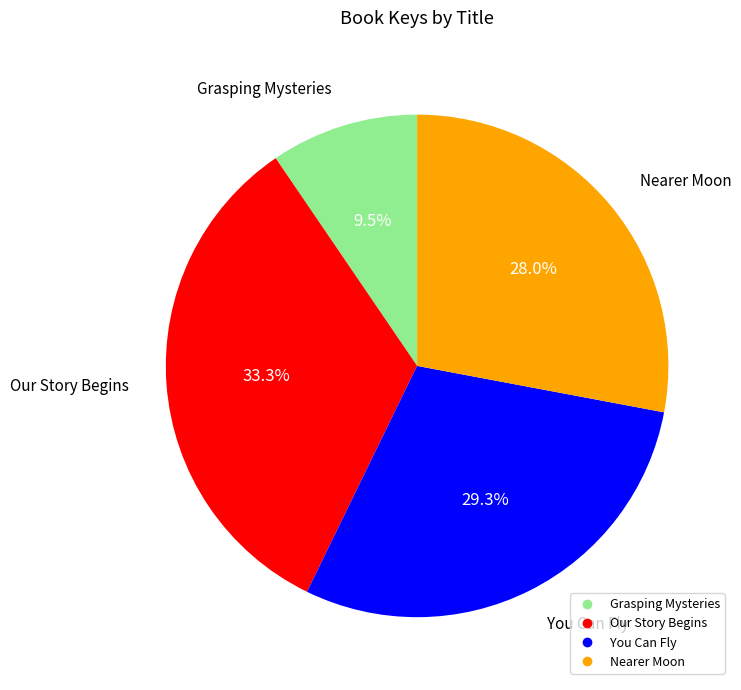

To the nearest percent, what is the difference between the largest and smallest slice percentages?

24%